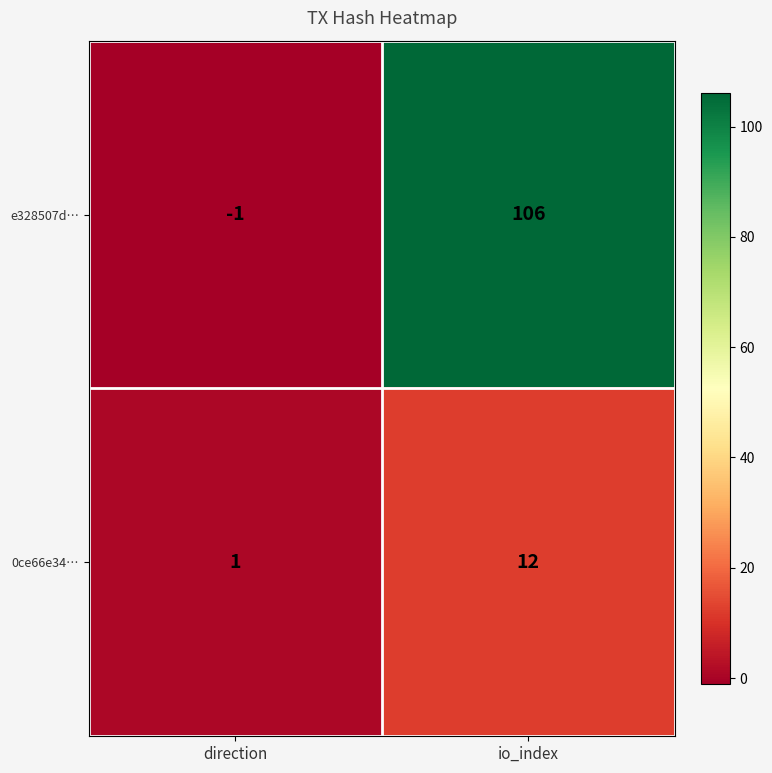

Rank the series by their average value, from lowest to highest.

0ce66e34…, e328507d…